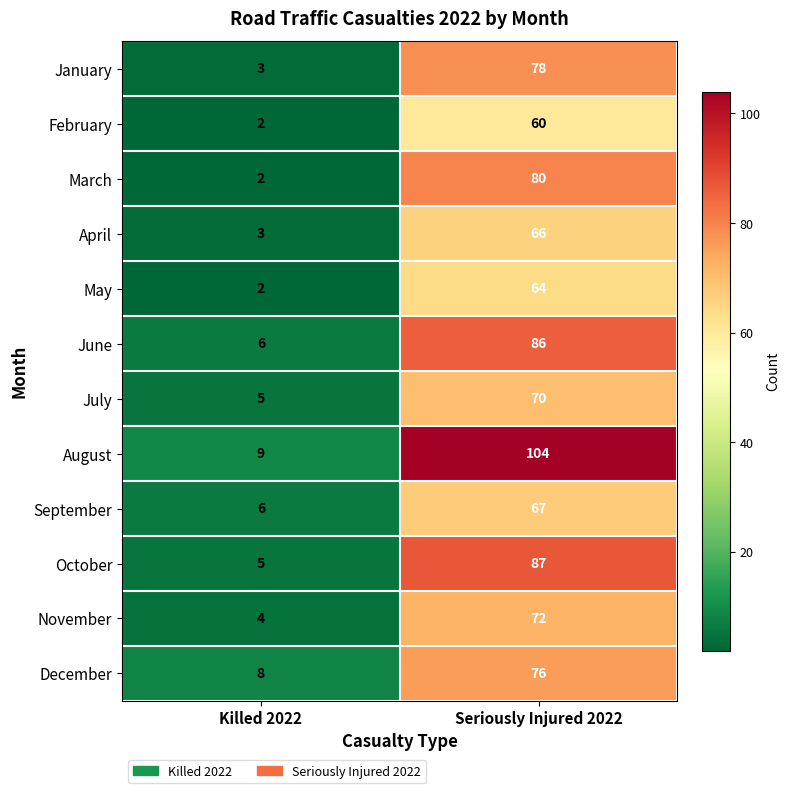

How many series are shown in this chart?

12